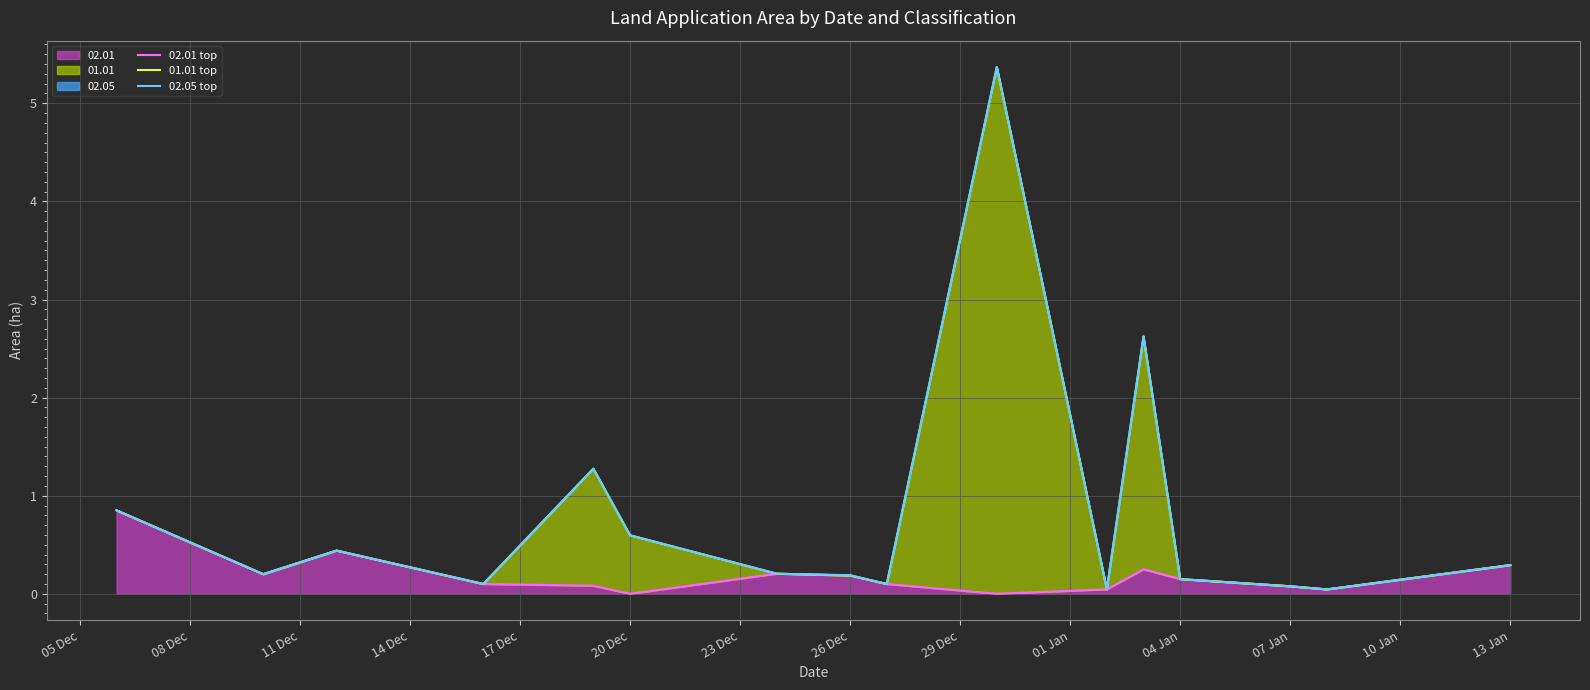

In 01.01 top, how many points are higher than both neighbors (excluding endpoints)?

4